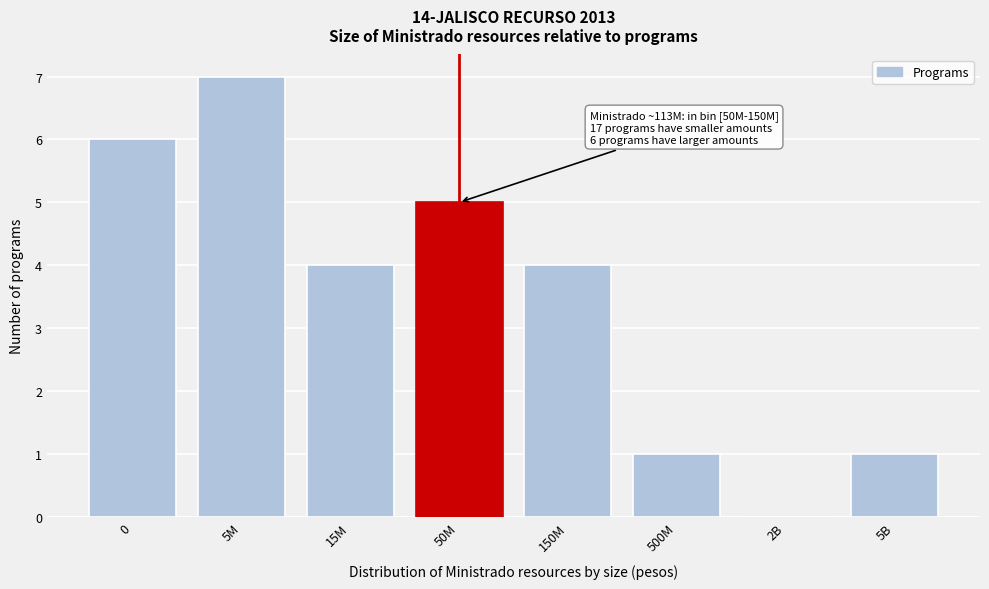

Reading left to right, extract all data points from this chart.

0=6	5M=7	15M=4	50M=5	150M=4	500M=1	2B=0	5B=1